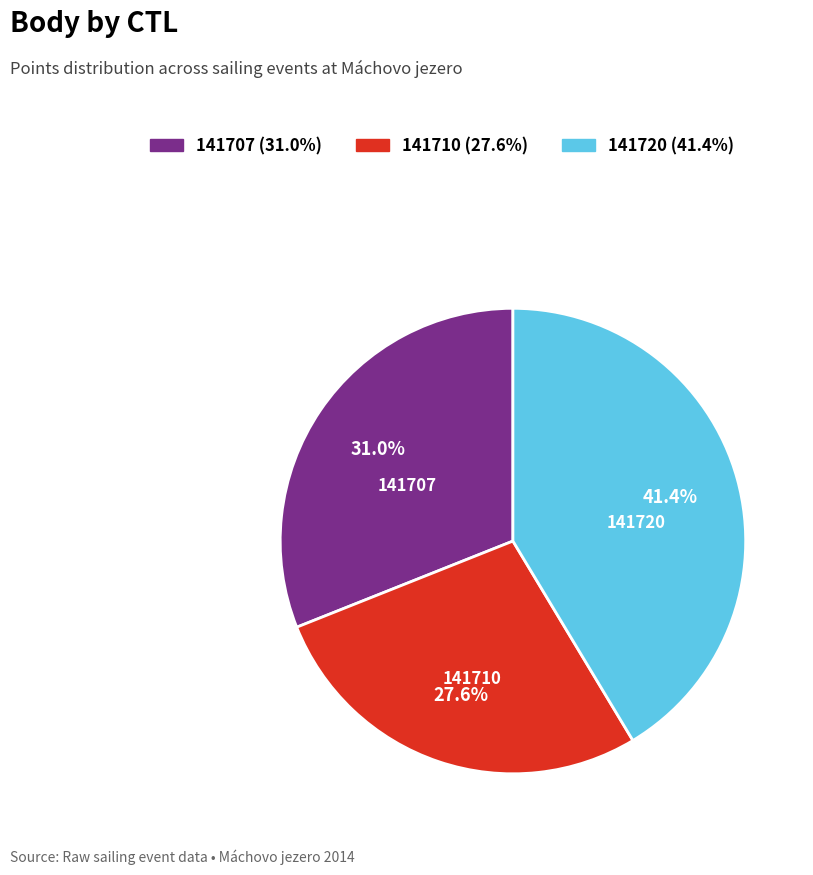

What is the smallest slice in the pie chart?

141710